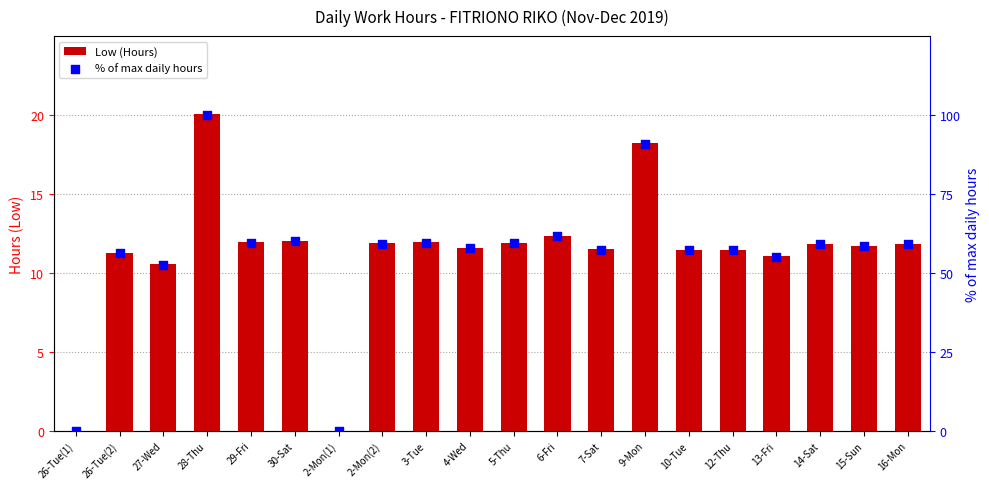

What are all the series names shown in the legend?

Low (Hours), % of max daily hours